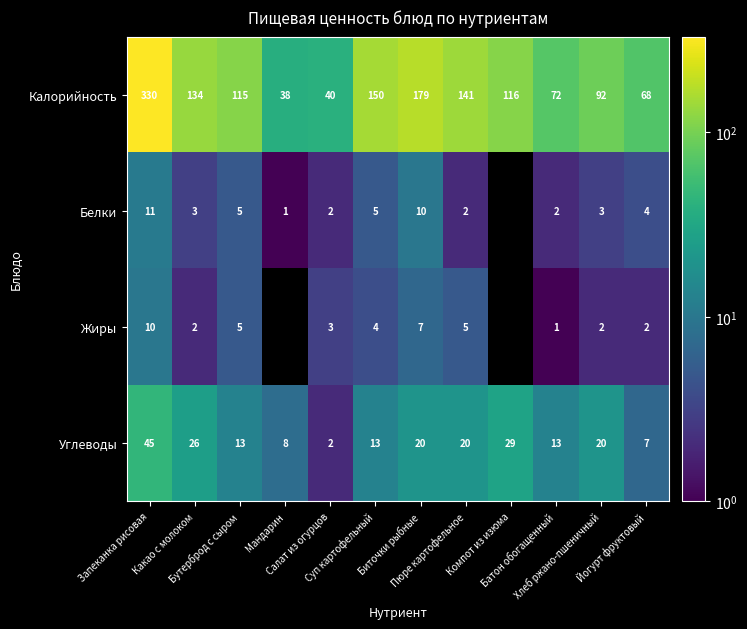

What is the difference between the Углеводы values at Батон обогащенный and Йогурт фруктовый?

6